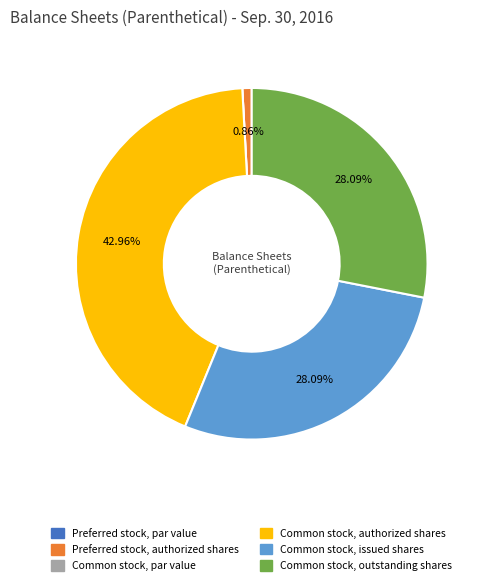

Does any single category account for the majority?

No